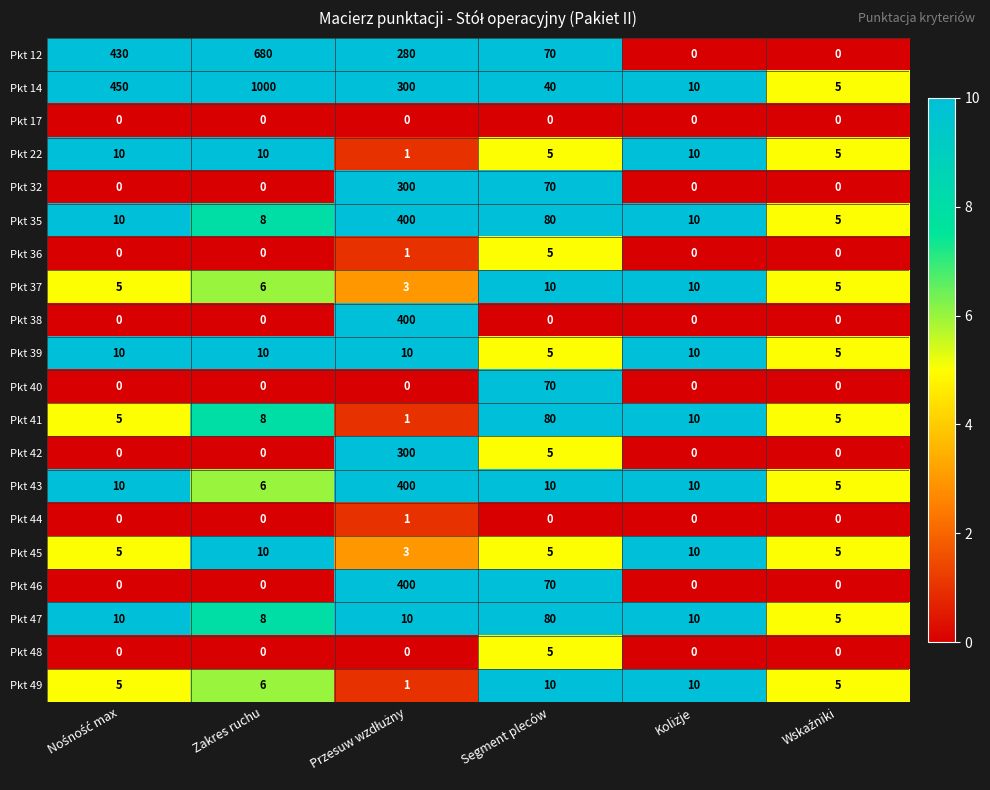

Which series has the largest total across all categories?

Pkt 14